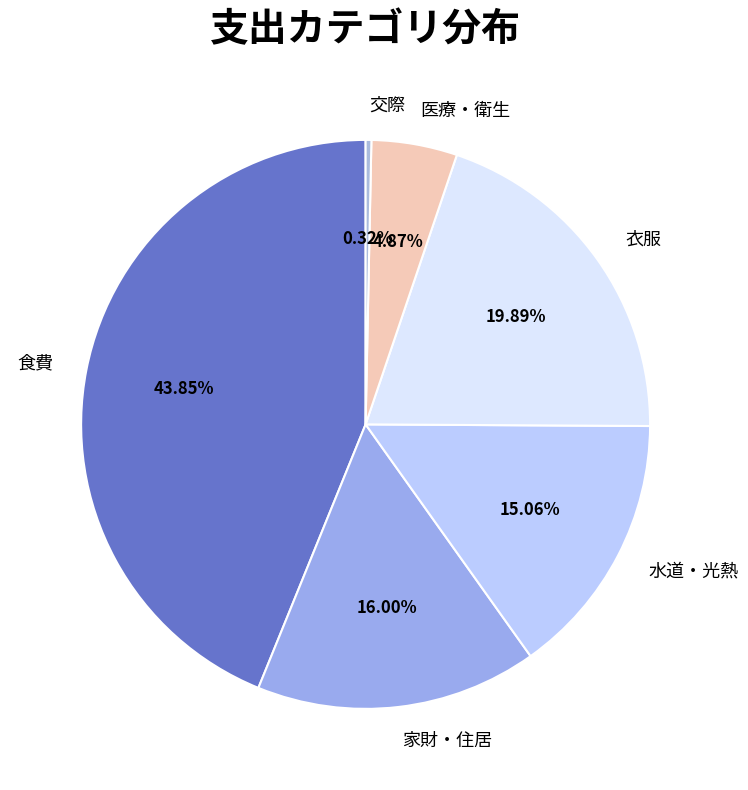

Is it true that 医療・衛生 is 11% of the pie?

False